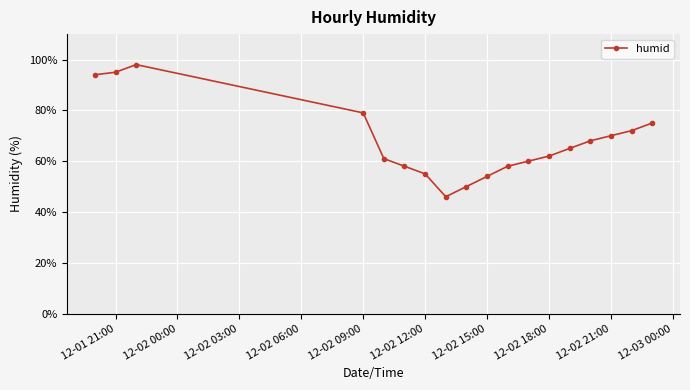

Reading right to left, extract all data points from this chart.

75	72	70	68	65	62	60	58	54	50	46	55	58	61	79	98	95	94